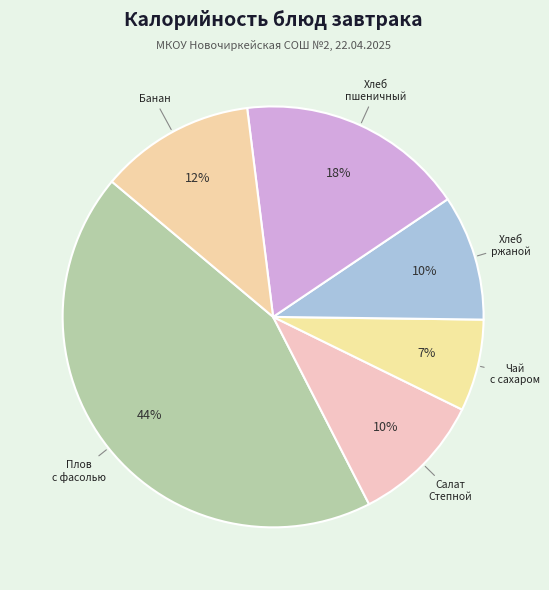

Is there a majority slice in this chart?

No